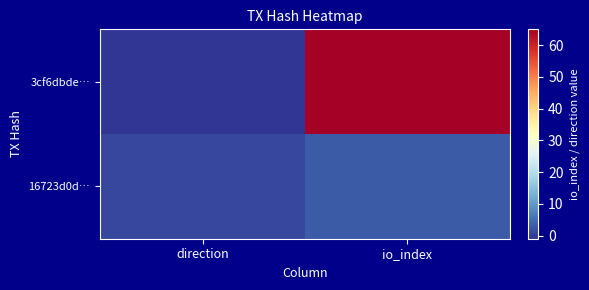

List the series in order of their peak value, highest first.

3cf6dbde…, 16723d0d…